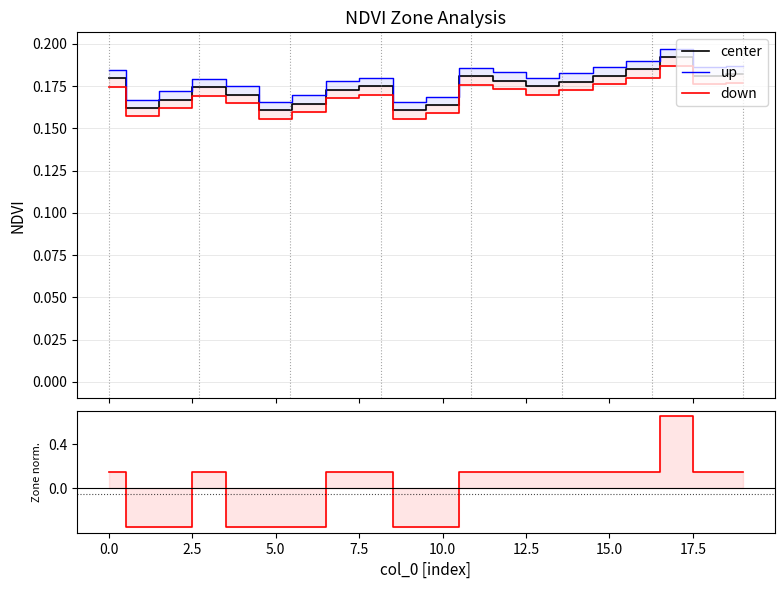

True or false: down has more than 2 points higher than both neighbors.

False